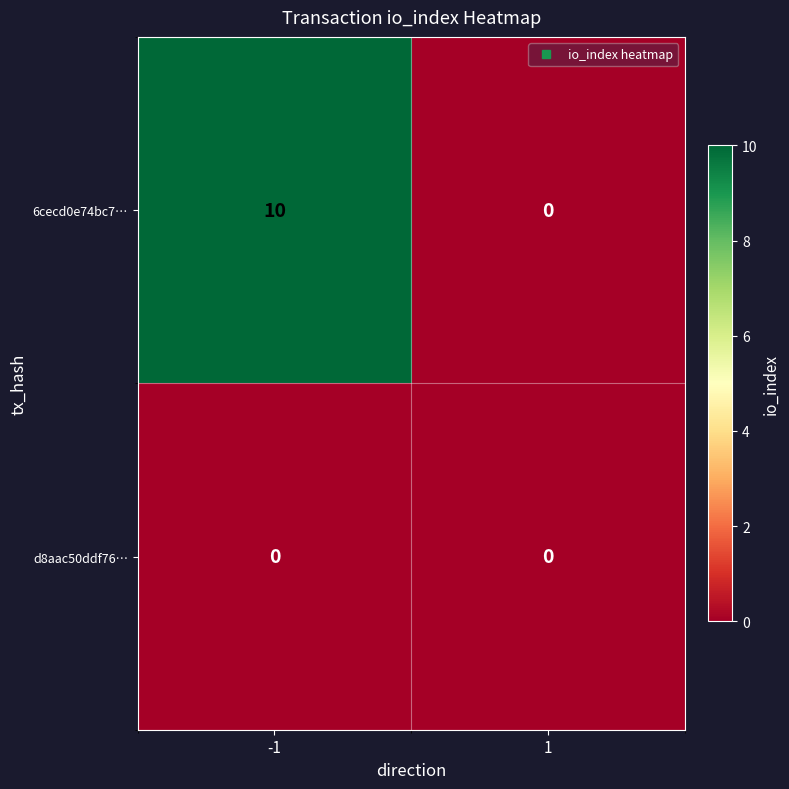

Is it true that 6cecd0e74bc7… equals -5 at 1?

False